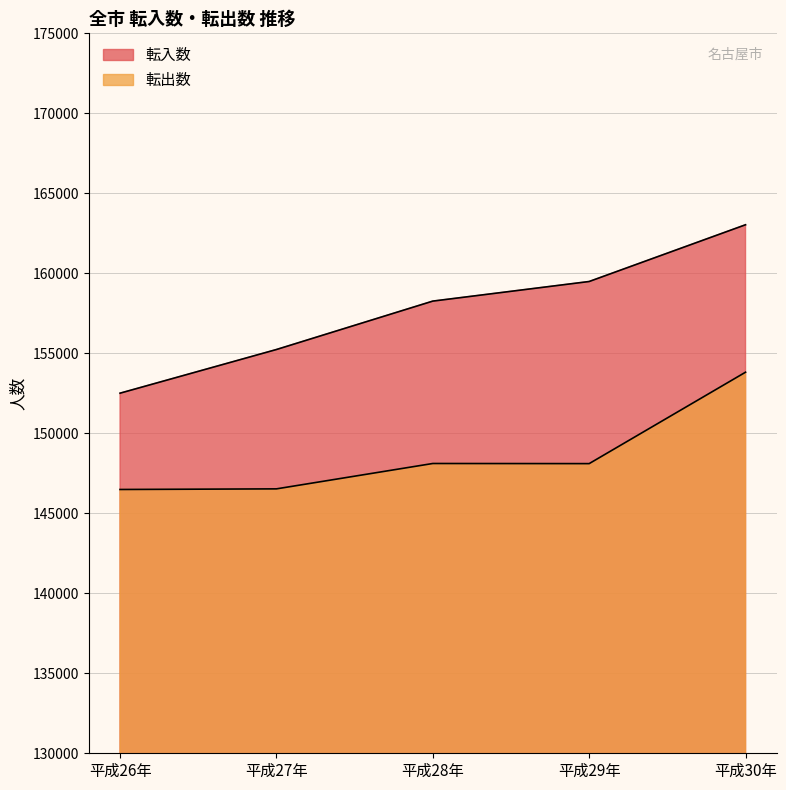

What are all the series names shown in the legend?

転入数, 転出数